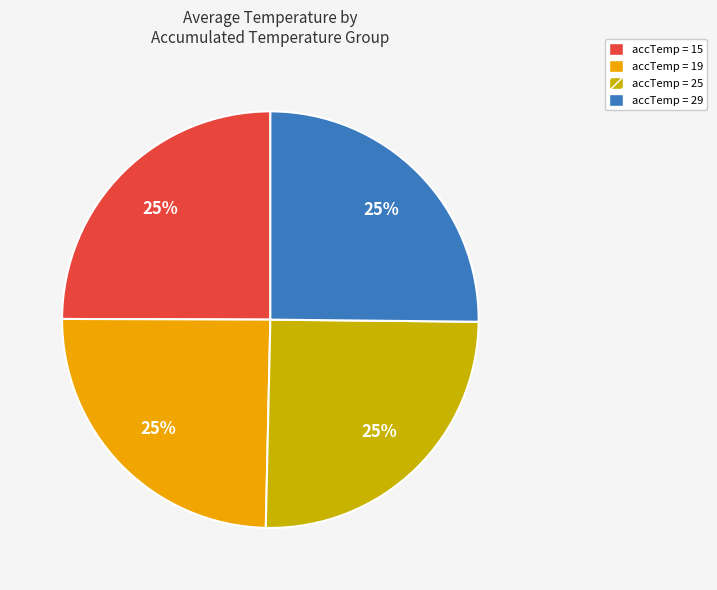

The accTemp = 15 slice represents 25% of the pie. True or false?

True